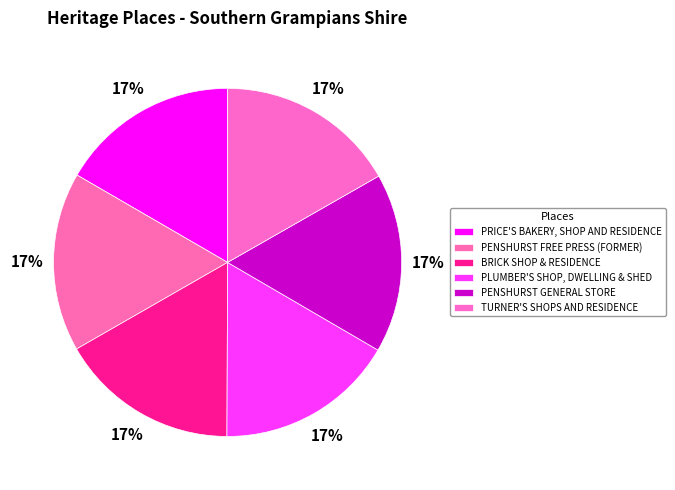

Count the number of slices in the pie.

6